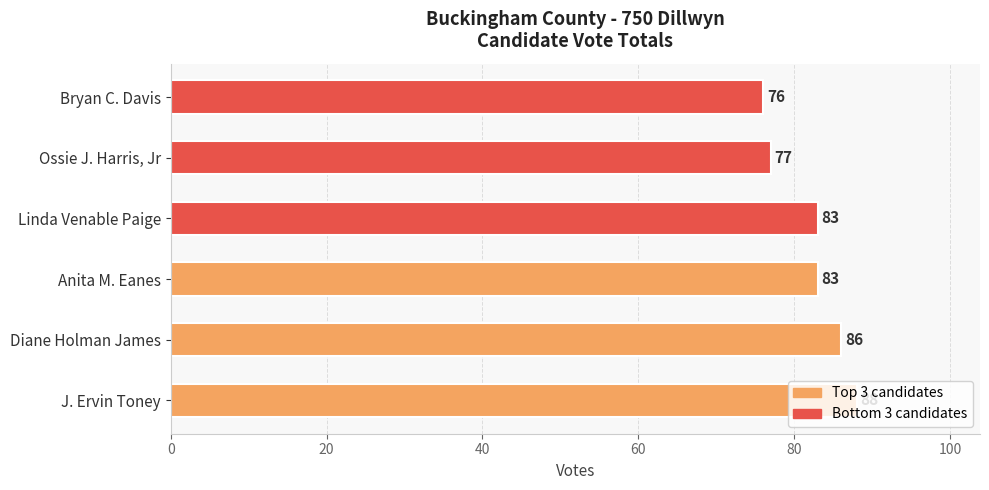

Reading left to right, list all the values displayed in this chart.

Average votes (orange): 88	86	83
Lower votes (red): 83	77	76